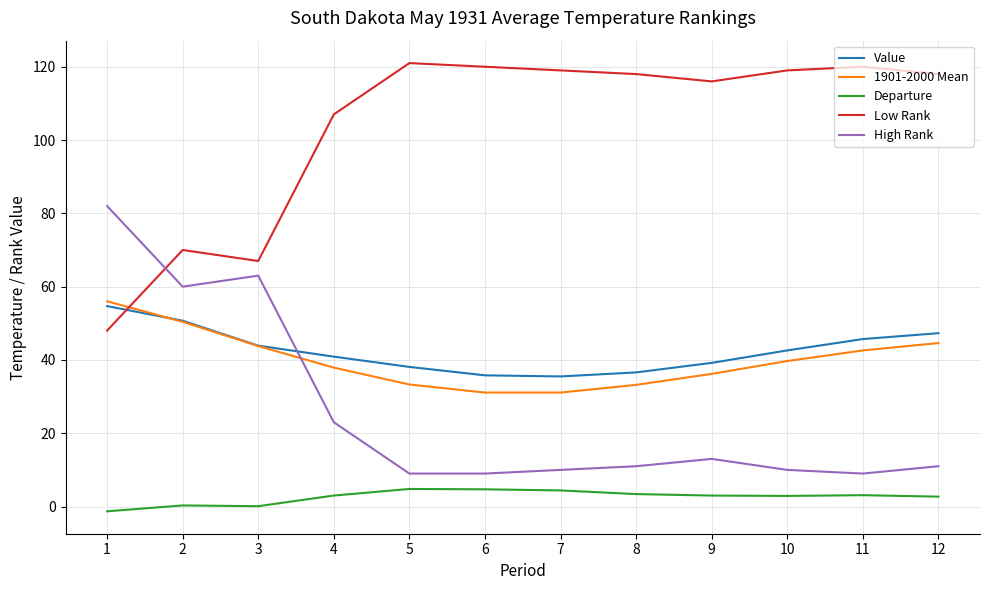

Which series has the largest total across all categories?

Low Rank